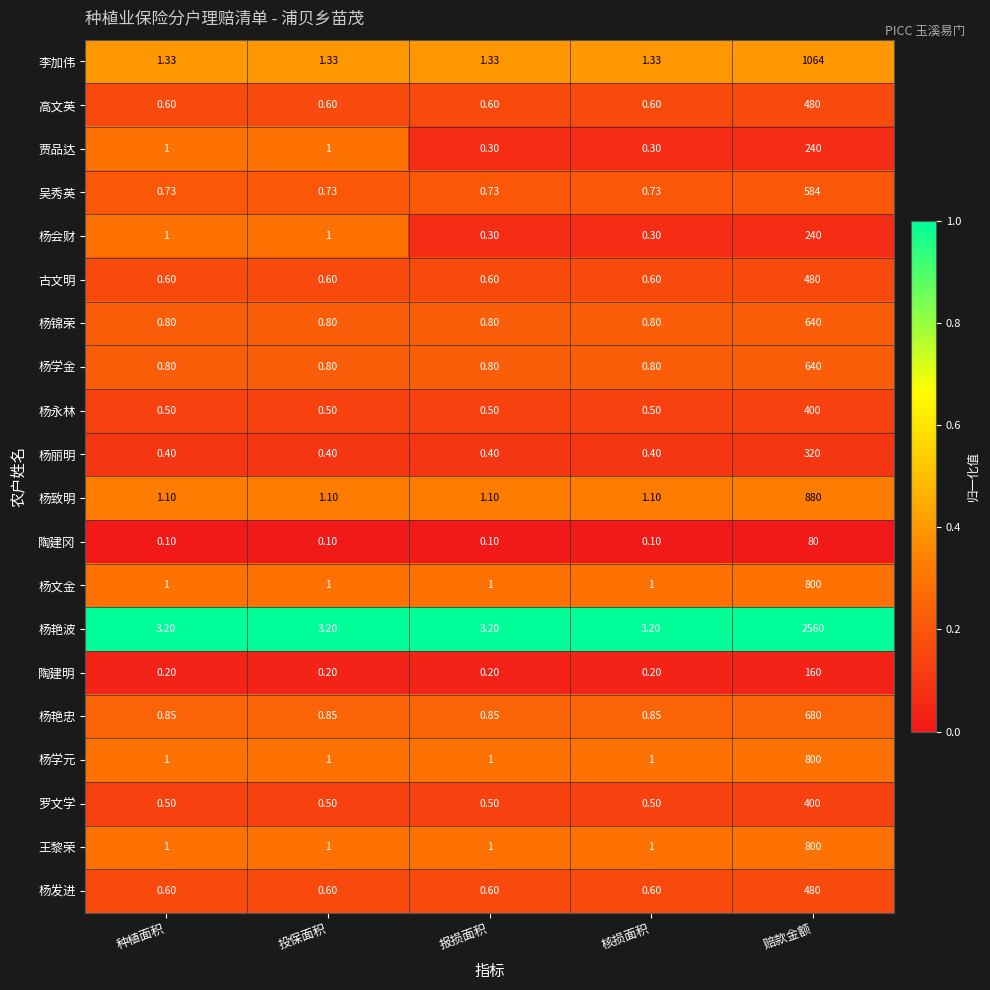

At which category is the sum across all series the highest?

赔款金额